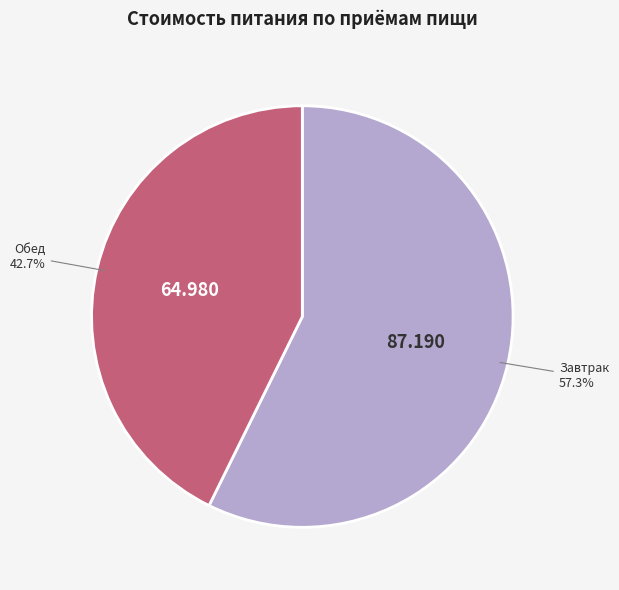

Which slice is the smallest?

Обед